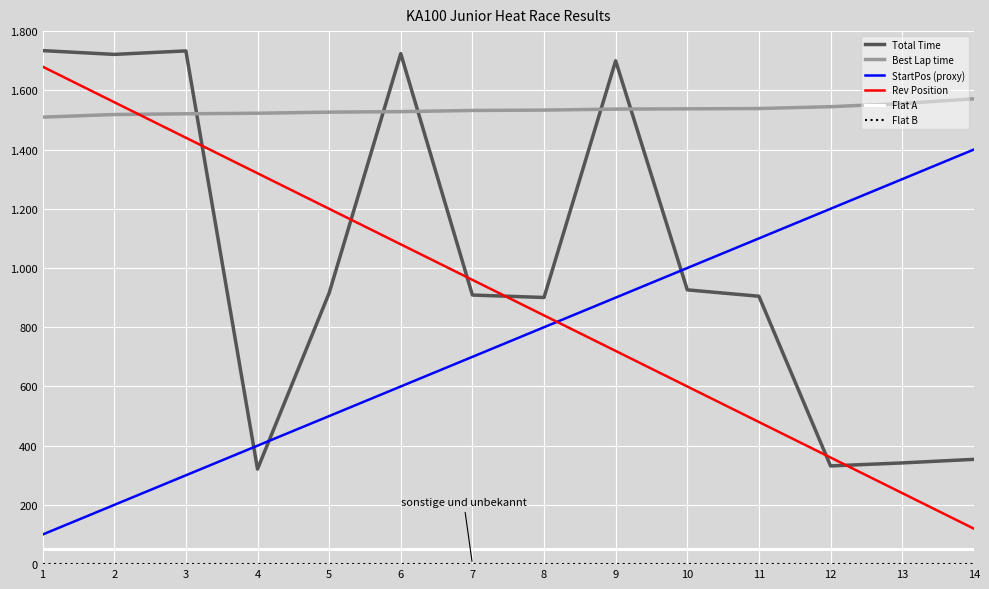

True or false: StartPos (proxy) and Flat A cross at least once.

False